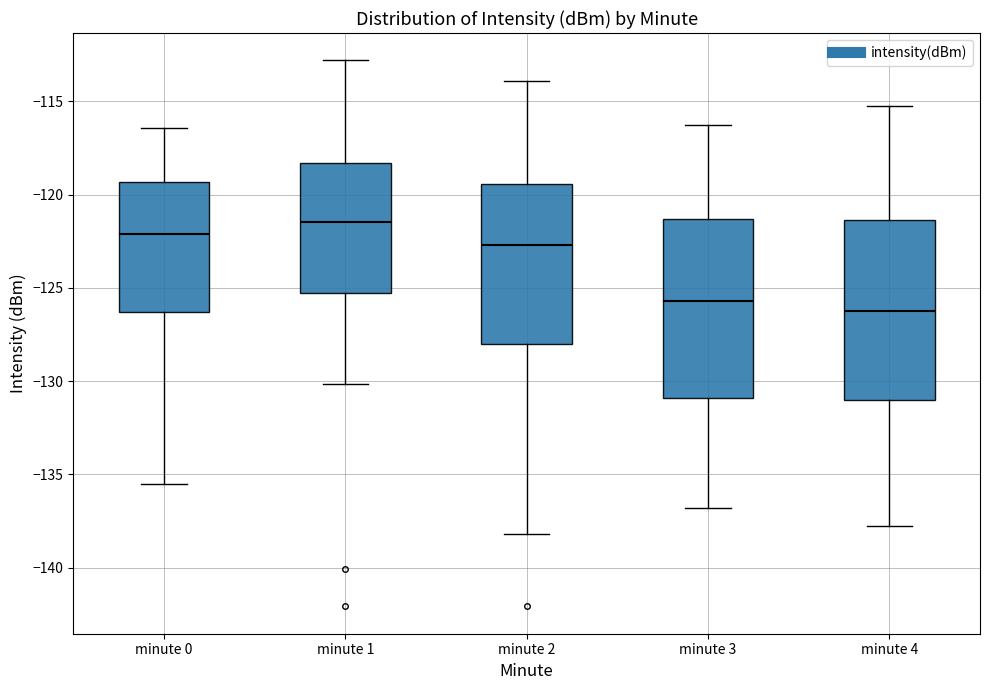

Reading left to right, read every box against the y-axis: the position of its median line, the range the box covers, and the ends of its whiskers. The values are not printed on the chart, so give them approximately, as read against the axis.

minute 0: median -122.0, box -126.5 to -119.5, whiskers -135.5 to -116.5
minute 1: median -121.5, box -125.5 to -118.5, whiskers -130.0 to -113.0
minute 2: median -122.5, box -128.0 to -119.5, whiskers -138.0 to -114.0
minute 3: median -125.5, box -131.0 to -121.5, whiskers -137.0 to -116.5
minute 4: median -126.0, box -131.0 to -121.5, whiskers -138.0 to -115.5